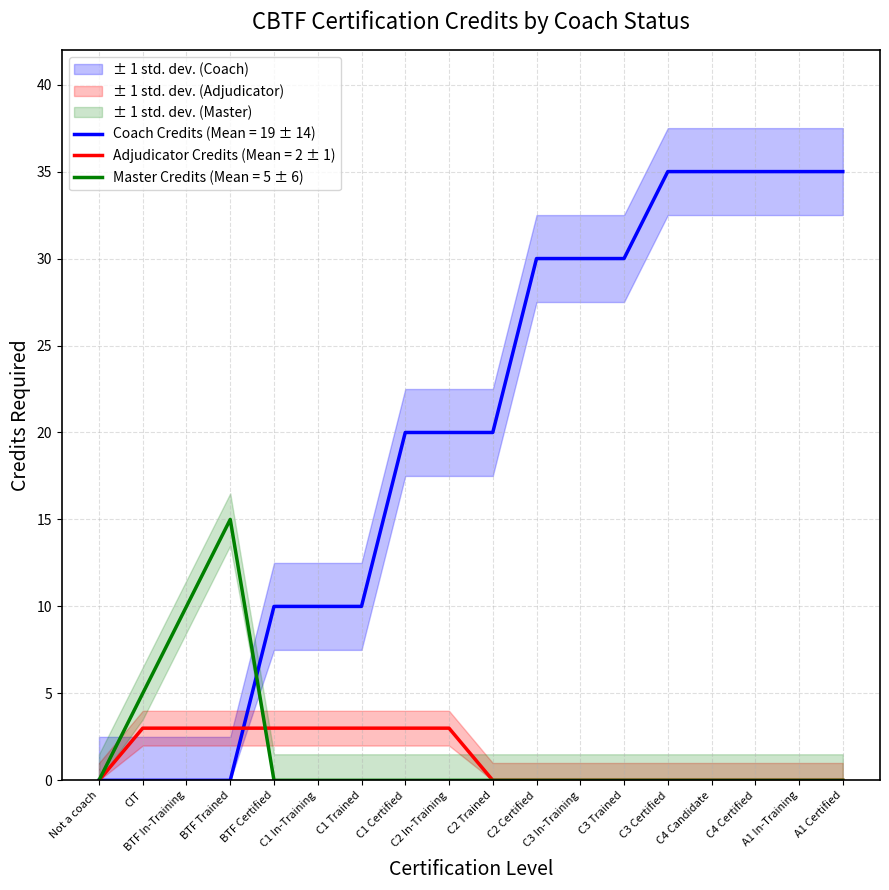

Which series has the largest range (max minus min)?

Coach Credits